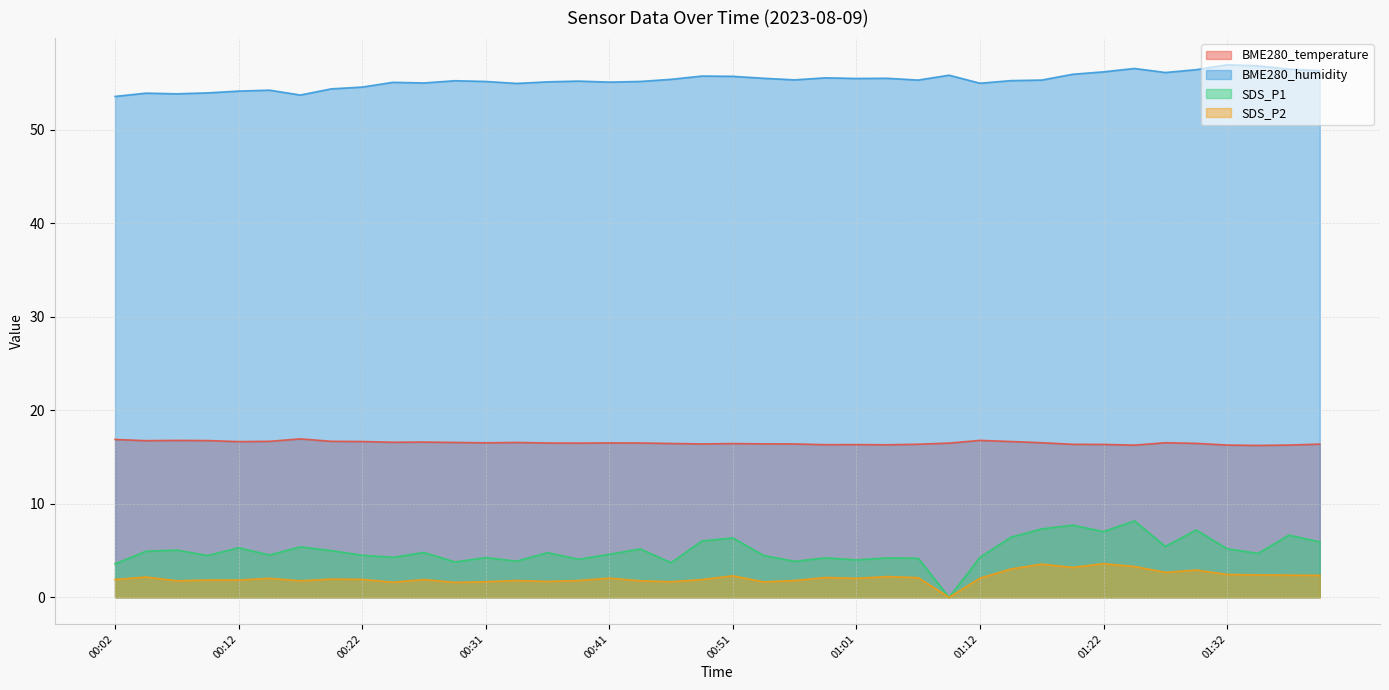

How many lines are shown in the chart?

4